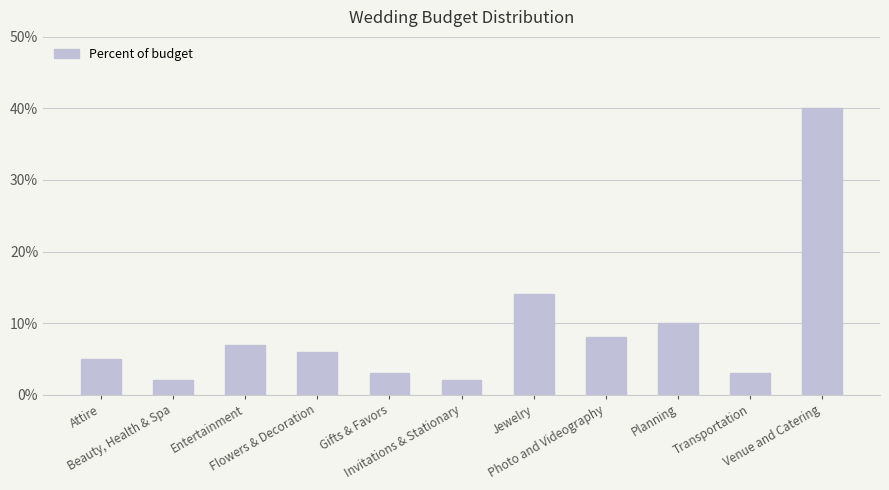

Between Flowers & Decoration and Gifts & Favors, which is larger?

Flowers & Decoration